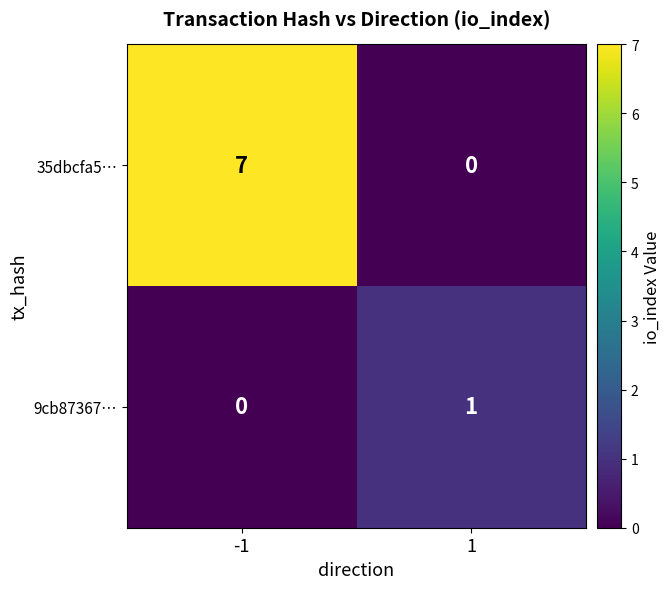

Reading left to right, list all the values displayed in this chart.

35dbcfa5…: 7	0
9cb87367…: 0	1